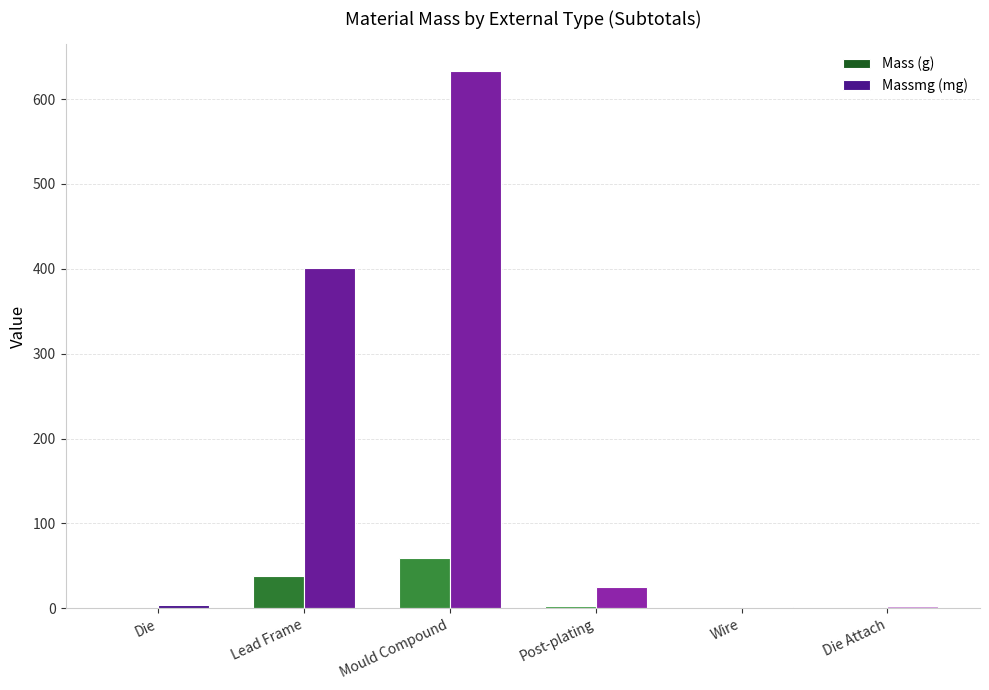

Is it true that Massmg (mg) equals 717.7 at Lead Frame?

False